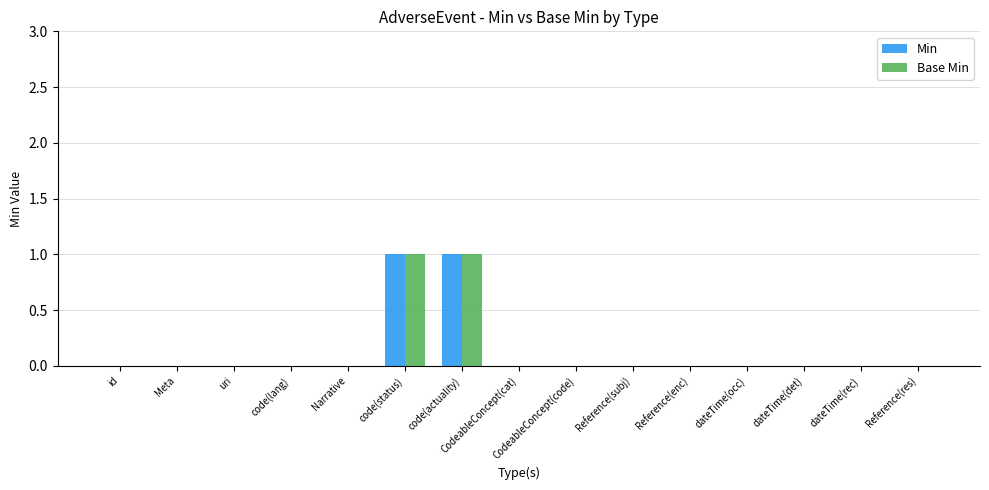

The Min series shows 0 at Reference(res). True or false?

True